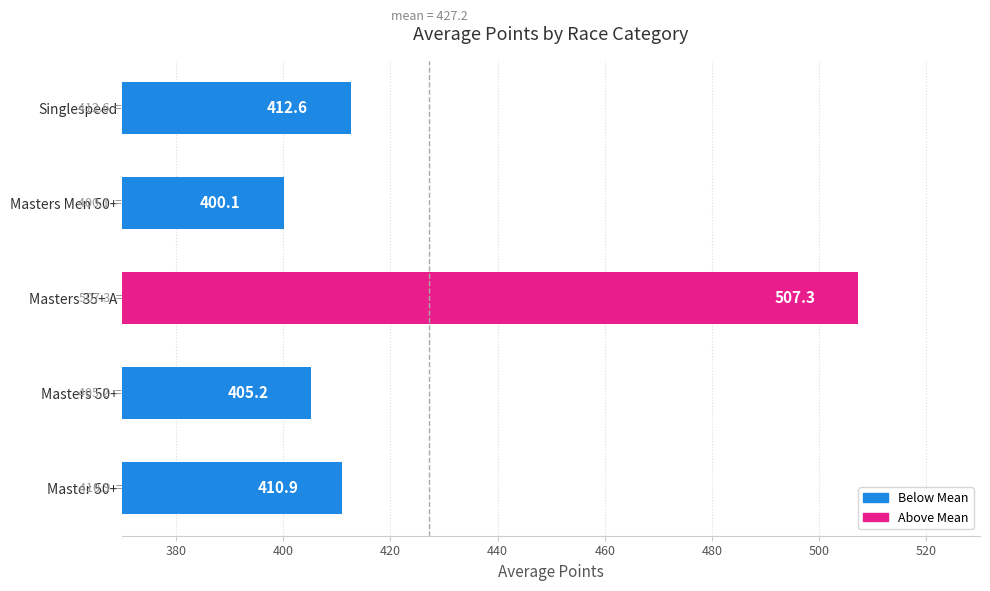

Read the value at Master 50+.

410.9